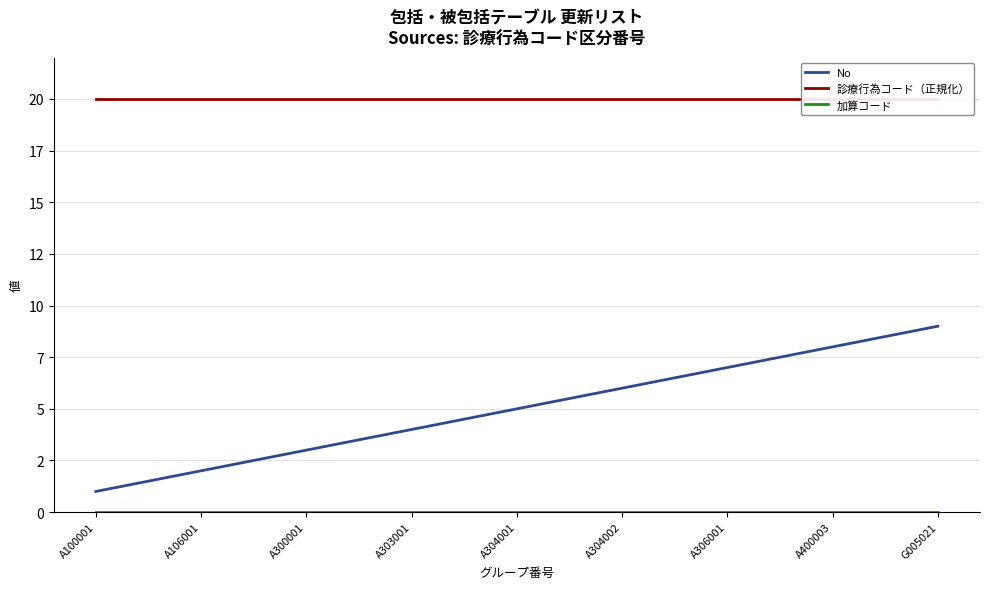

Reading right to left, extract all data points from this chart.

No: G005021=9	A400003=8	A306001=7	A304002=6	A304001=5	A303001=4	A300001=3	A106001=2	A100001=1
診療行為コード（正規化）: G005021=20	A400003=20	A306001=20	A304002=20	A304001=20	A303001=20	A300001=20	A106001=20	A100001=20
加算コード: G005021=0	A400003=0	A306001=0	A304002=0	A304001=0	A303001=0	A300001=0	A106001=0	A100001=0